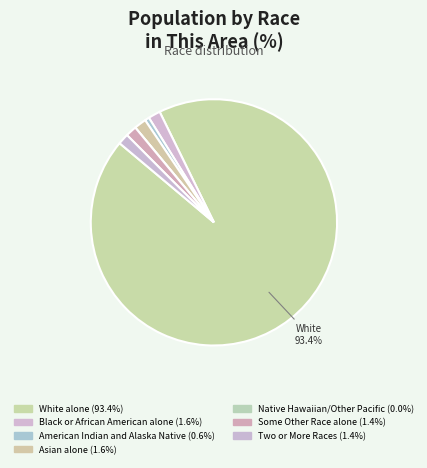

Which slice is the smallest?

Native Hawaiian and Other Pacific